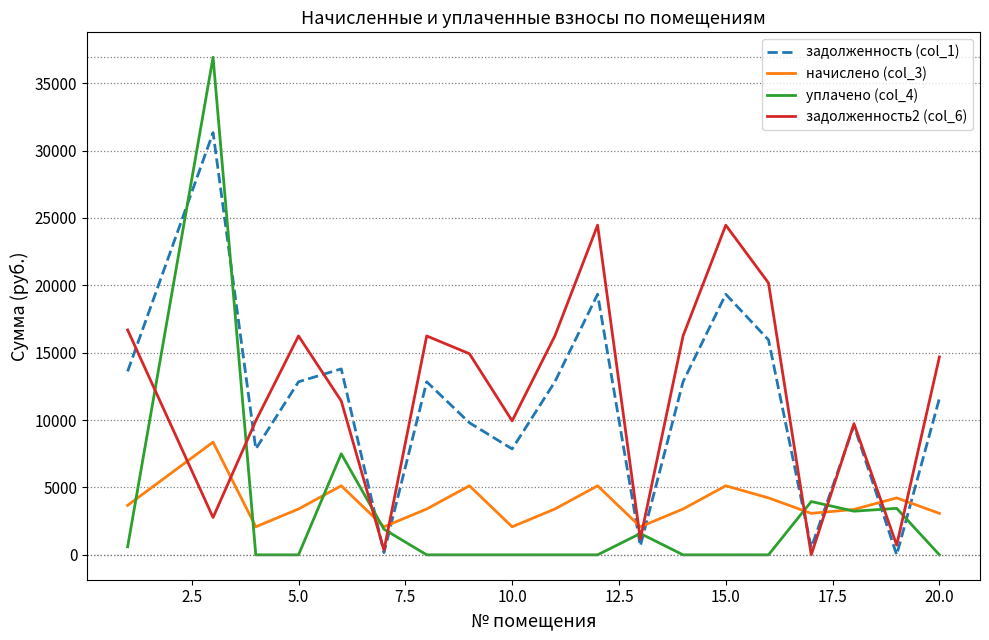

Which series has the widest spread of values?

уплачено (col_4)